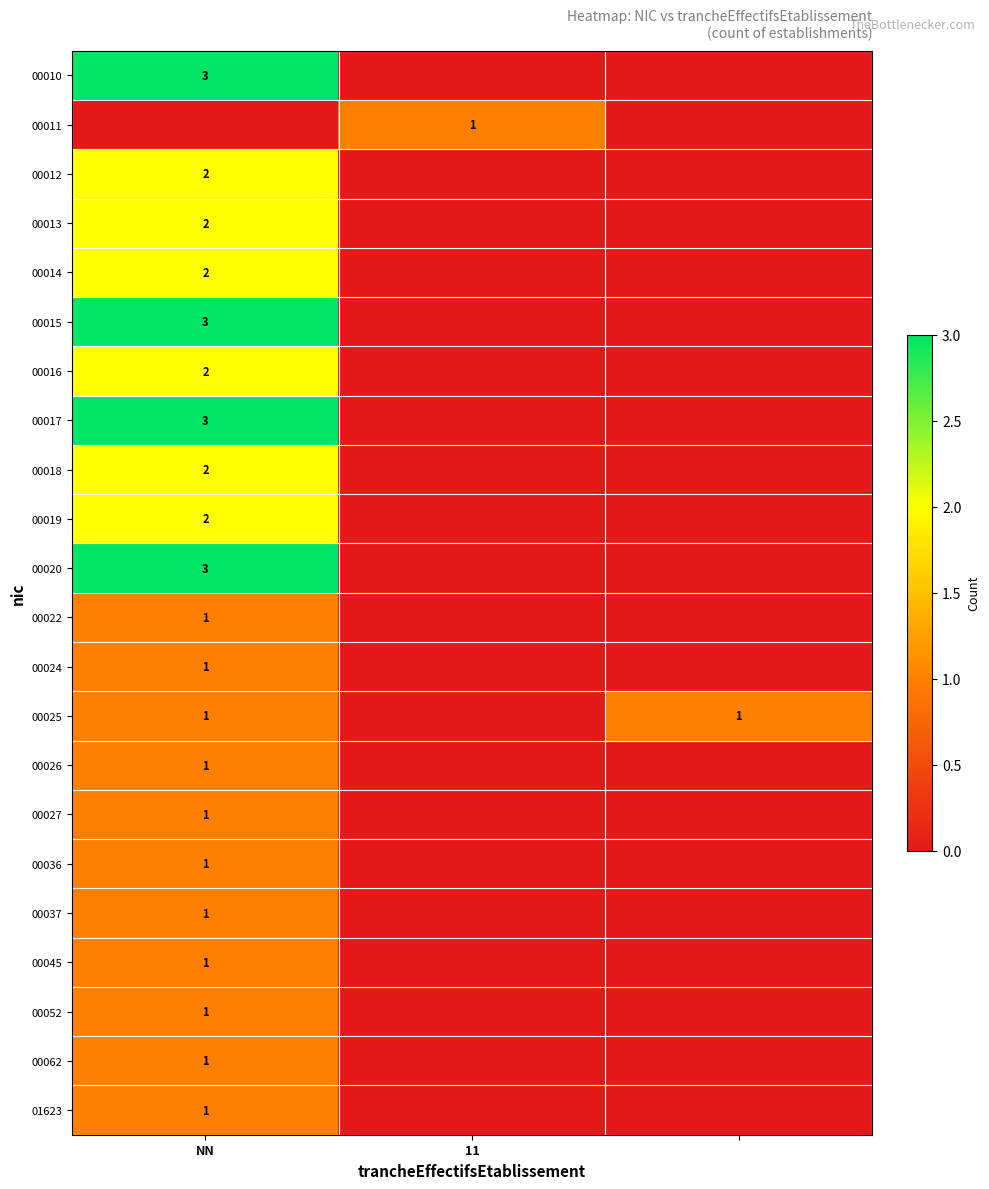

Rank the series at NN from highest to lowest value.

00010, 00015, 00017, 00020, 00012, 00013, 00014, 00016, 00018, 00019, 00022, 00024, 00025, 00026, 00027, 00036, 00037, 00045, 00052, 00062, 01623, 00011